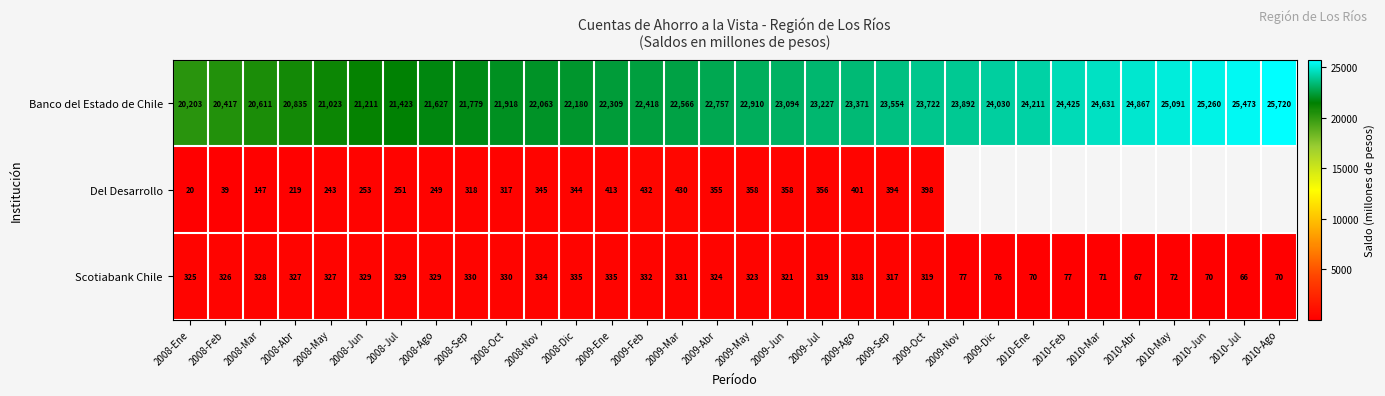

Count the number of data series in this chart.

3